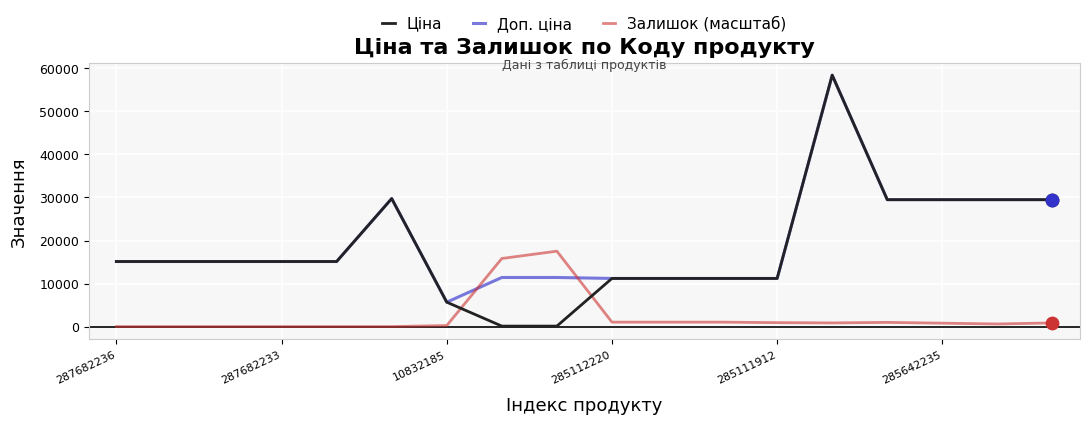

Which series has the largest total across all categories?

Доп. ціна